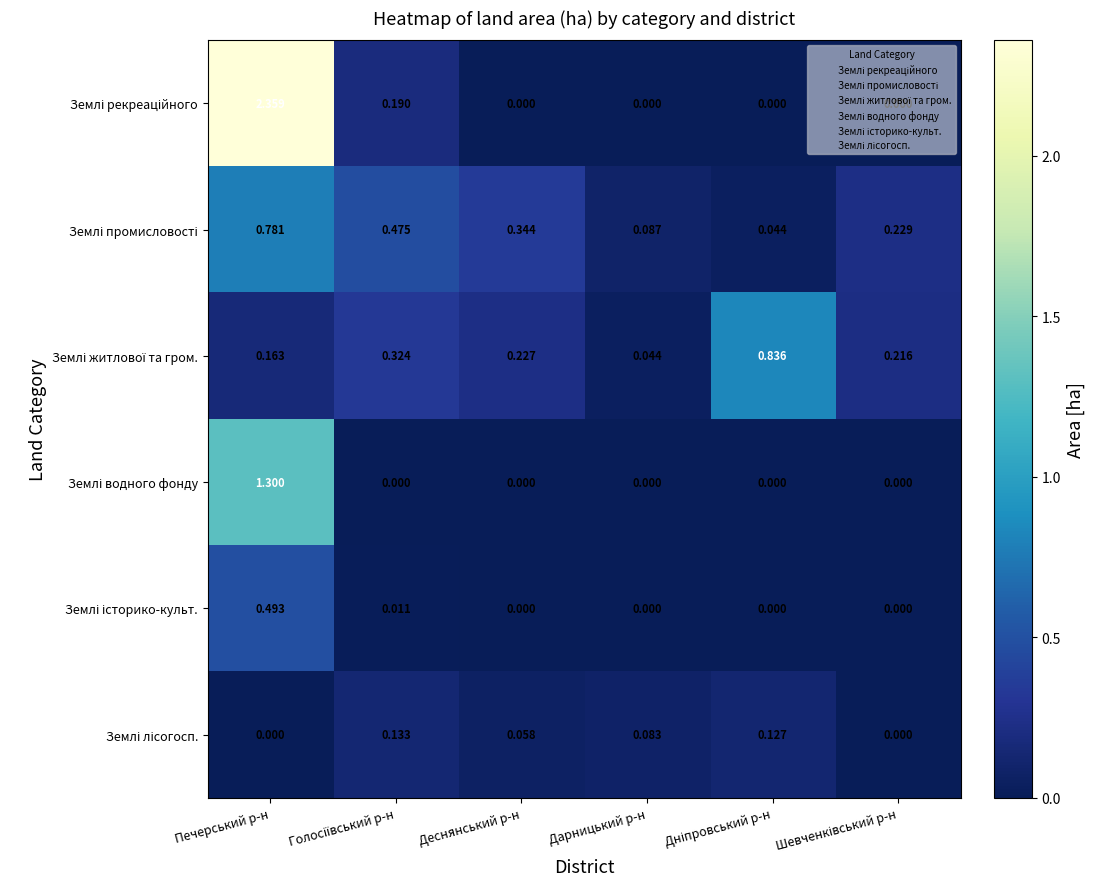

At which category is the sum across all series the highest?

Печерський р-н